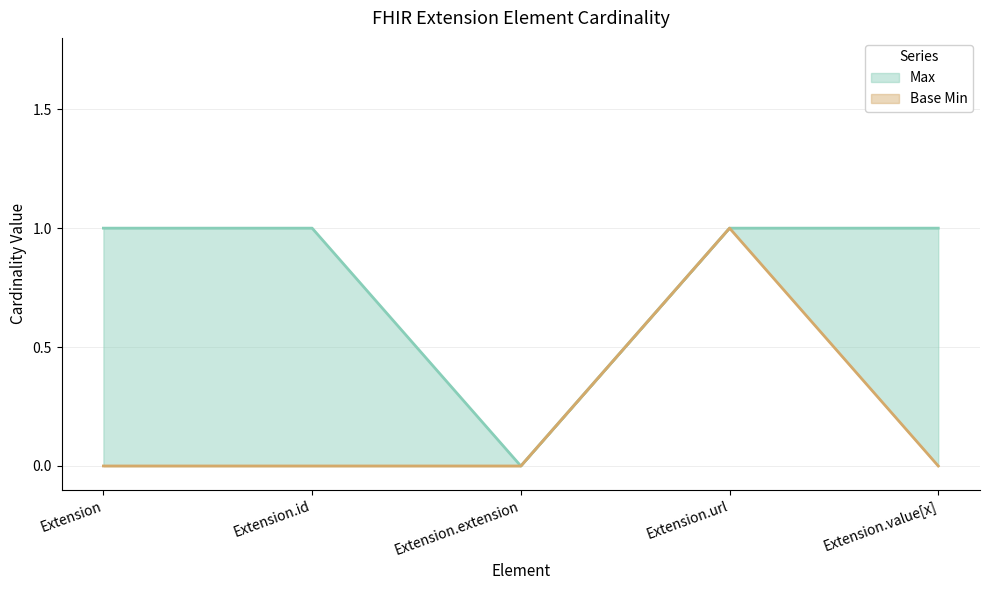

What is the sum of all Max values?

4